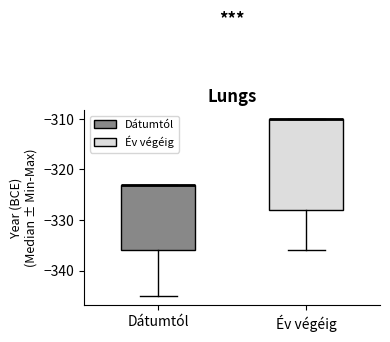

Comparing the boxes themselves (not the whiskers), which one is the tallest?

Év végéig